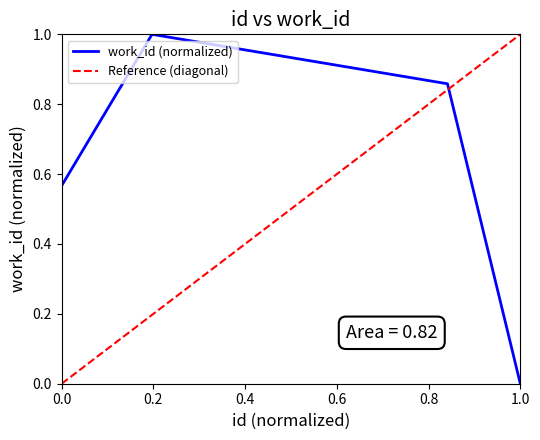

The work_id (normalized) series shows -0.5 at 1.0. True or false?

False